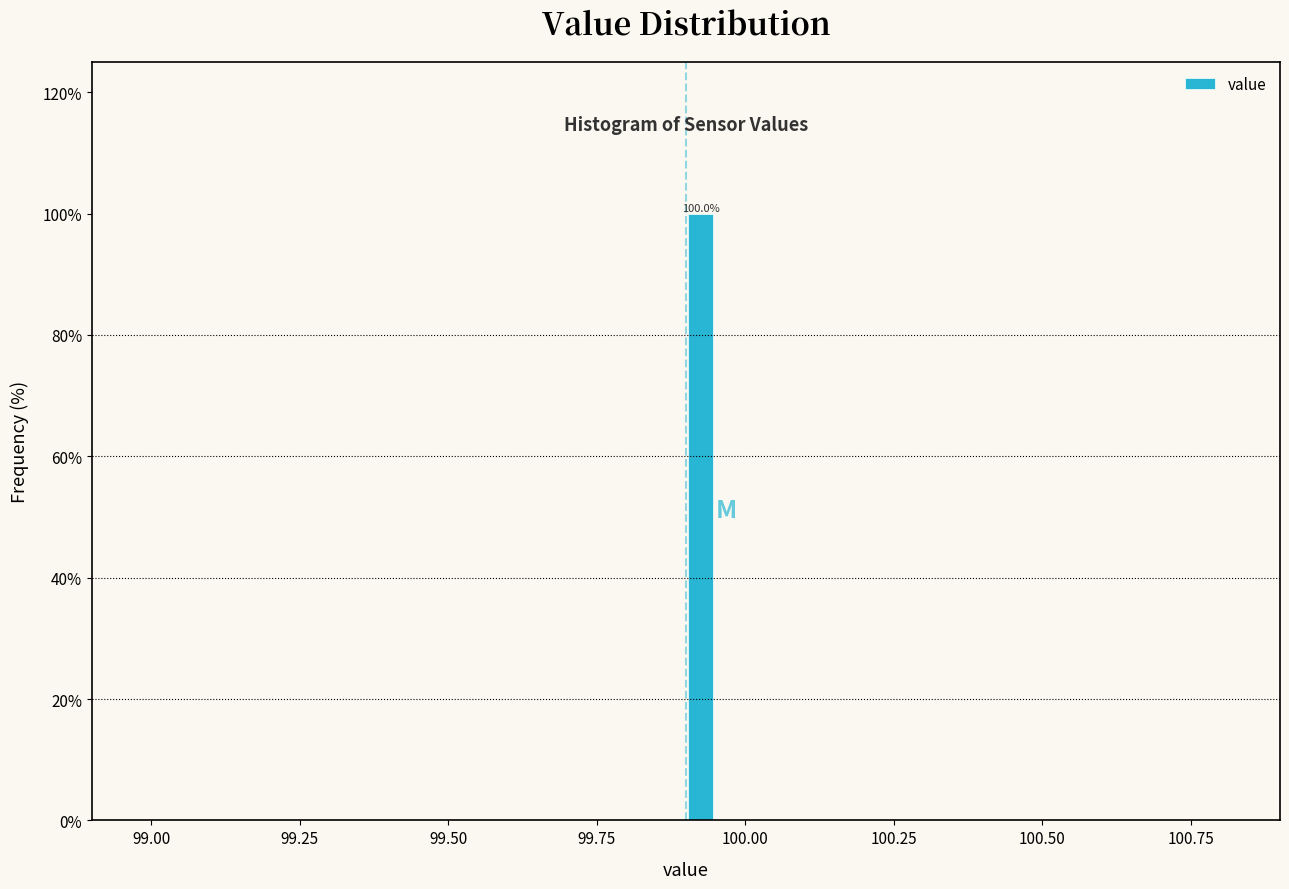

Around what value on the x-axis is the tallest bar? Give the approximate position of its centre, as read against the axis.

99.95